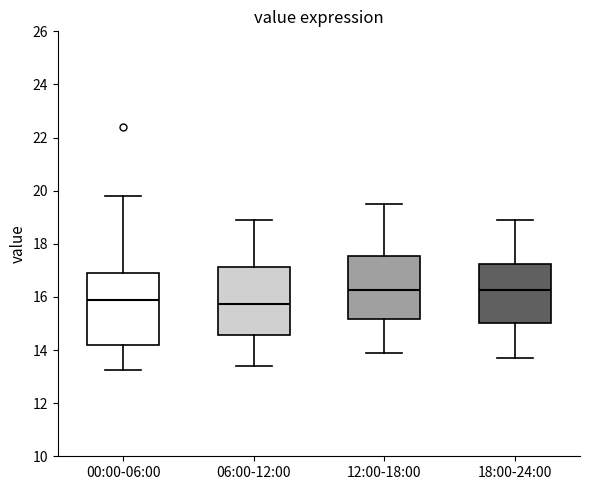

Where is the upper edge of the box for 00:00-06:00 on the y-axis? The values are not printed on the chart, so give them approximately, as read against the axis.

17.0